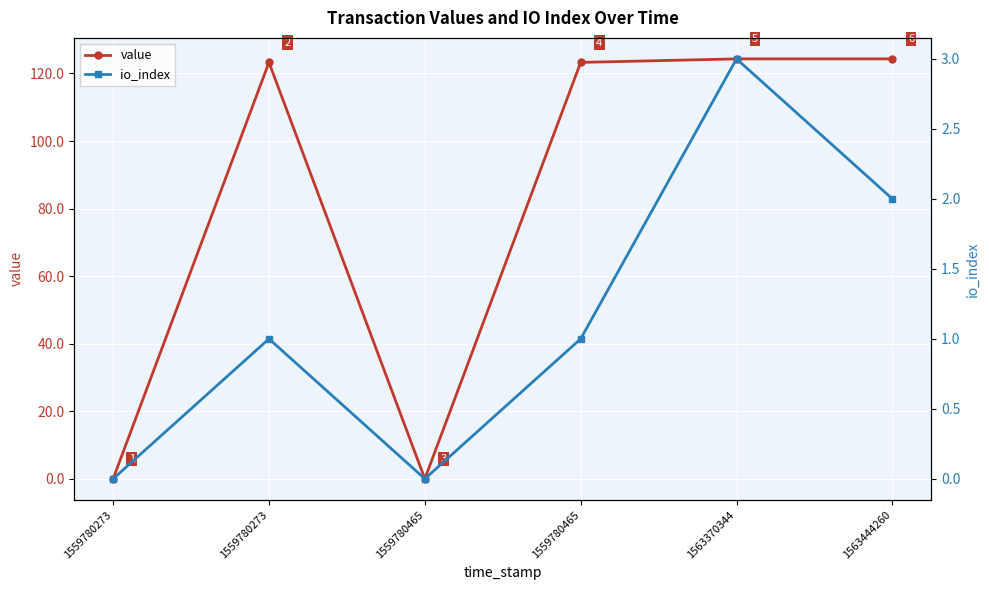

At which category is the sum across all series the highest?

1563370344